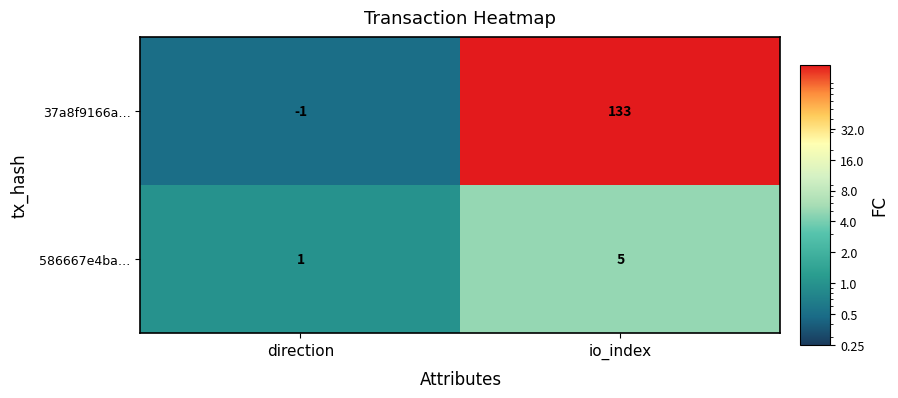

At how many categories does at least one series exceed 90?

1